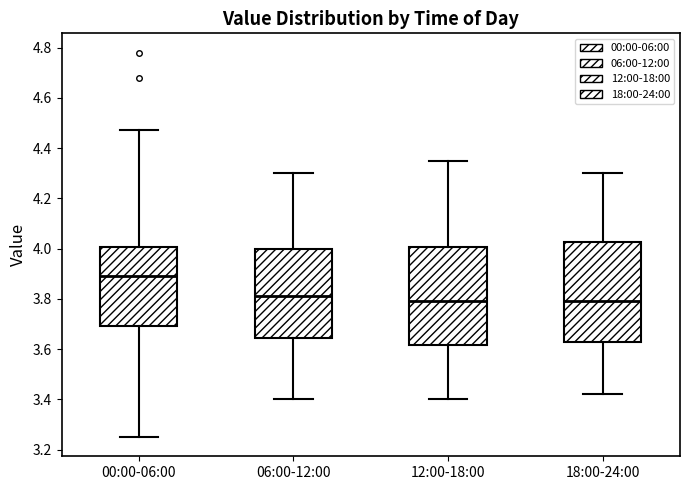

Where does the lower whisker of the box for 06:00-12:00 end on the y-axis? The values are not printed on the chart, so give them approximately, as read against the axis.

3.40